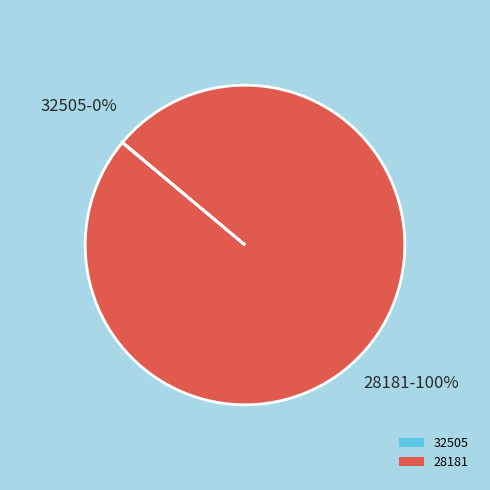

Is there any slice that represents more than half of the pie?

Yes